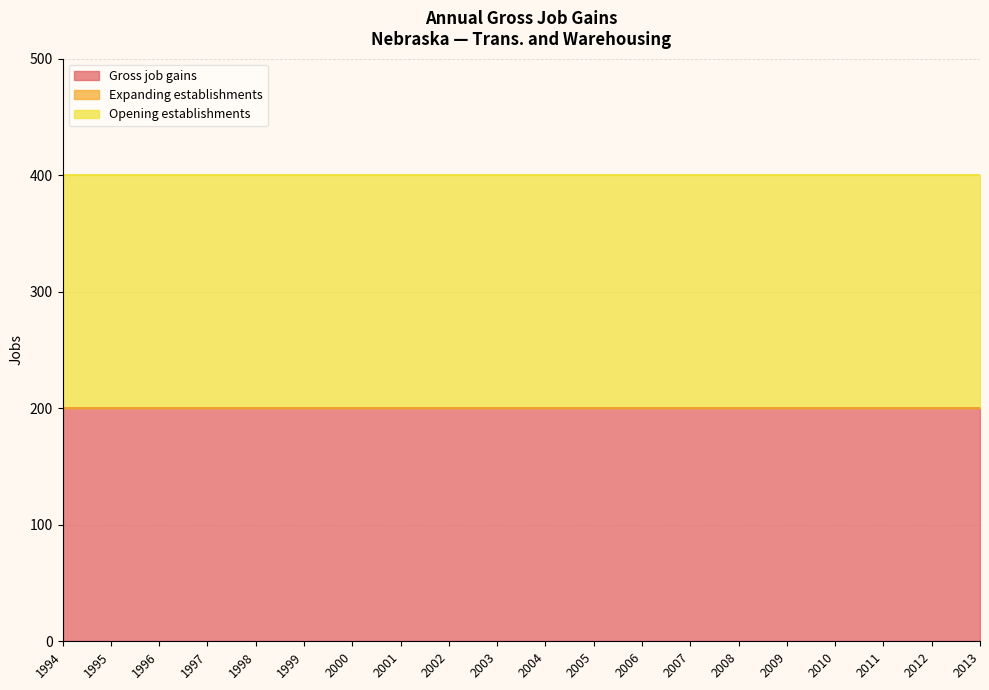

Reading right to left, list all the values displayed in this chart.

Gross job gains: 200	200	200	200	200	200	200	200	200	200	200	200	200	200	200	200	200	200	200	200
Expanding establishments: 0	0	0	0	0	0	0	0	0	0	0	0	0	0	0	0	0	0	0	0
Opening establishments: 200	200	200	200	200	200	200	200	200	200	200	200	200	200	200	200	200	200	200	200